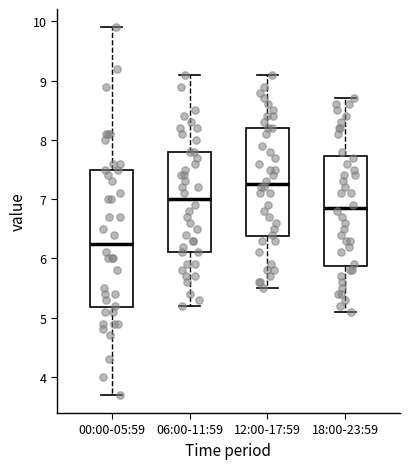

Reading left to right, read every box against the y-axis: the position of its median line, the range the box covers, and the ends of its whiskers. The values are not printed on the chart, so give them approximately, as read against the axis.

00:00-05:59: median 6.3, box 5.2 to 7.5, whiskers 3.7 to 9.9
06:00-11:59: median 7.0, box 6.1 to 7.8, whiskers 5.2 to 9.1
12:00-17:59: median 7.3, box 6.4 to 8.2, whiskers 5.5 to 9.1
18:00-23:59: median 6.9, box 5.9 to 7.7, whiskers 5.1 to 8.7